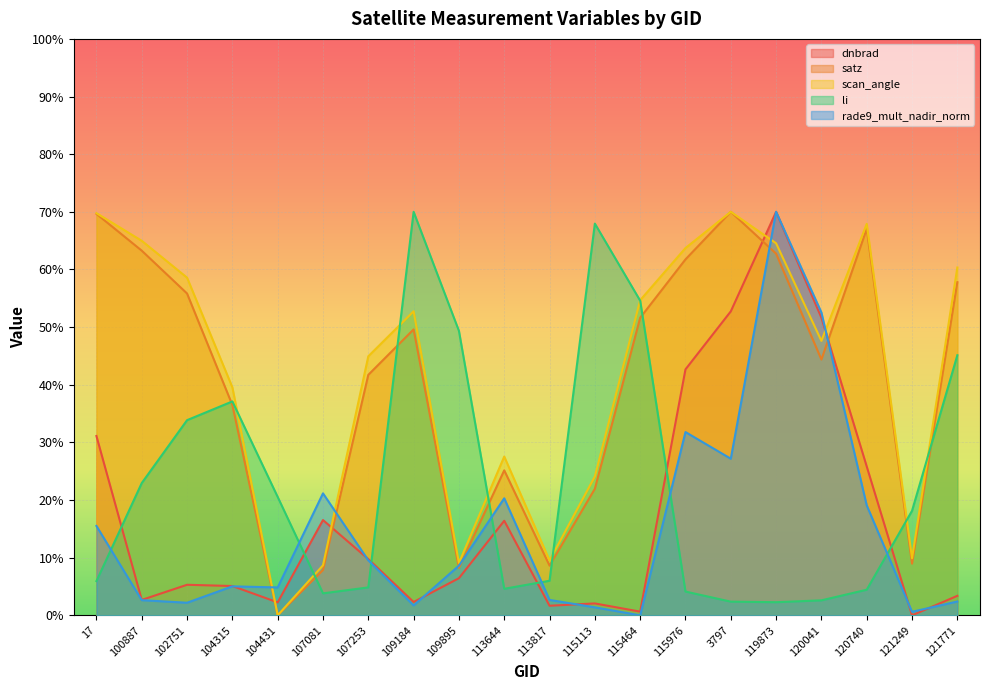

What is the difference between the second highest and second lowest values in the rade9_mult_nadir_norm series?

51.9